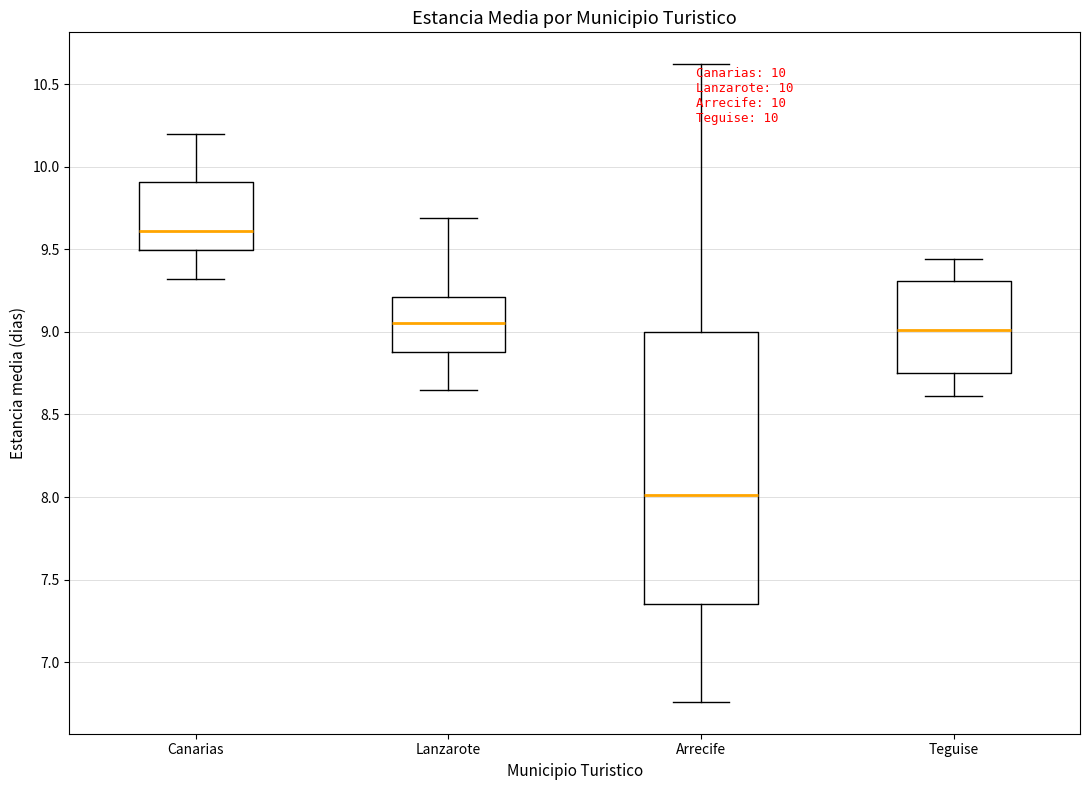

Comparing the boxes themselves (not the whiskers), which one is the tallest?

Arrecife